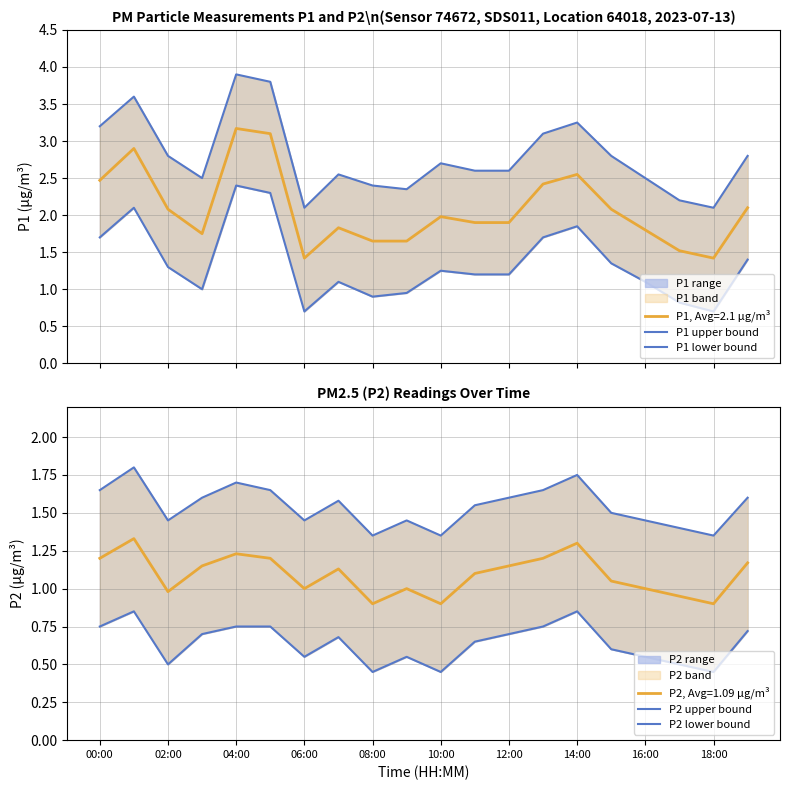

True or false: P2, Avg=1.09 µg/m³ has a value of 1.4 at 02:00.

False